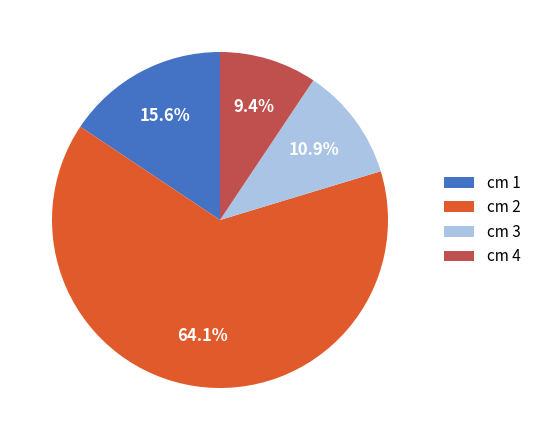

What is the majority slice?

cm 2